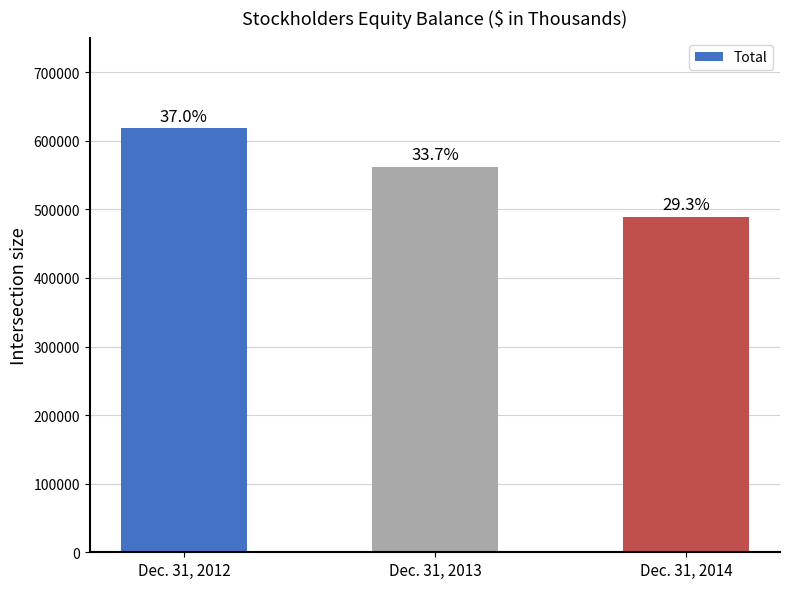

How many bars are there in total?

3